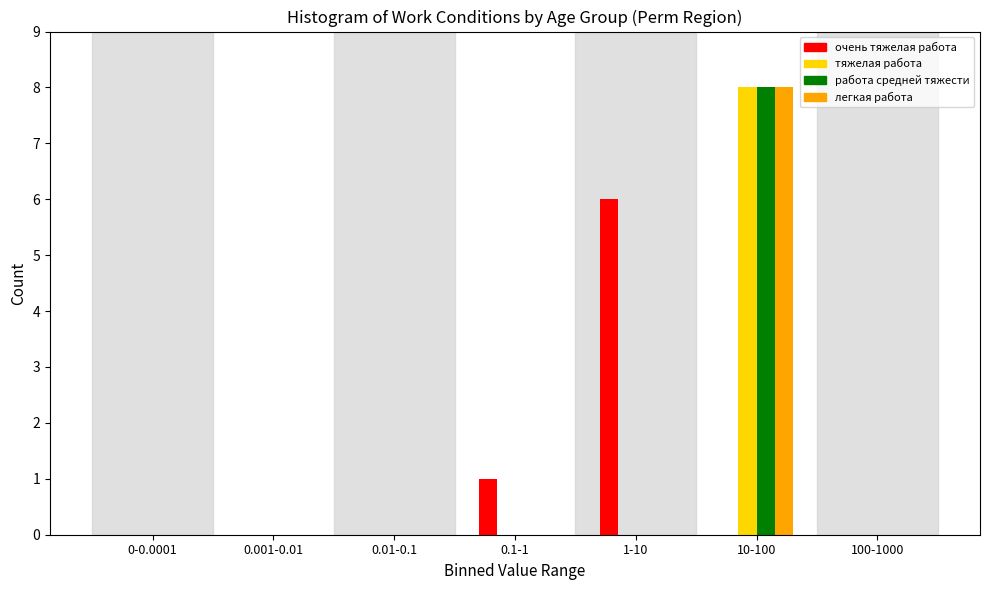

Reading left to right, extract all data points from this chart.

очень тяжелая работа: 0-0.0001=0	0.001-0.01=0	0.01-0.1=0	0.1-1=1	1-10=6	10-100=0	100-1000=0
тяжелая работа: 0-0.0001=0	0.001-0.01=0	0.01-0.1=0	0.1-1=0	1-10=0	10-100=8	100-1000=0
работа средней тяжести: 0-0.0001=0	0.001-0.01=0	0.01-0.1=0	0.1-1=0	1-10=0	10-100=8	100-1000=0
легкая работа: 0-0.0001=0	0.001-0.01=0	0.01-0.1=0	0.1-1=0	1-10=0	10-100=8	100-1000=0